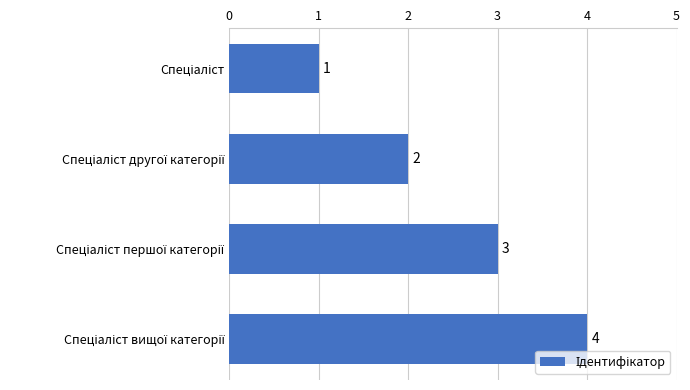

What is the value of the 2nd bar from the top?

2